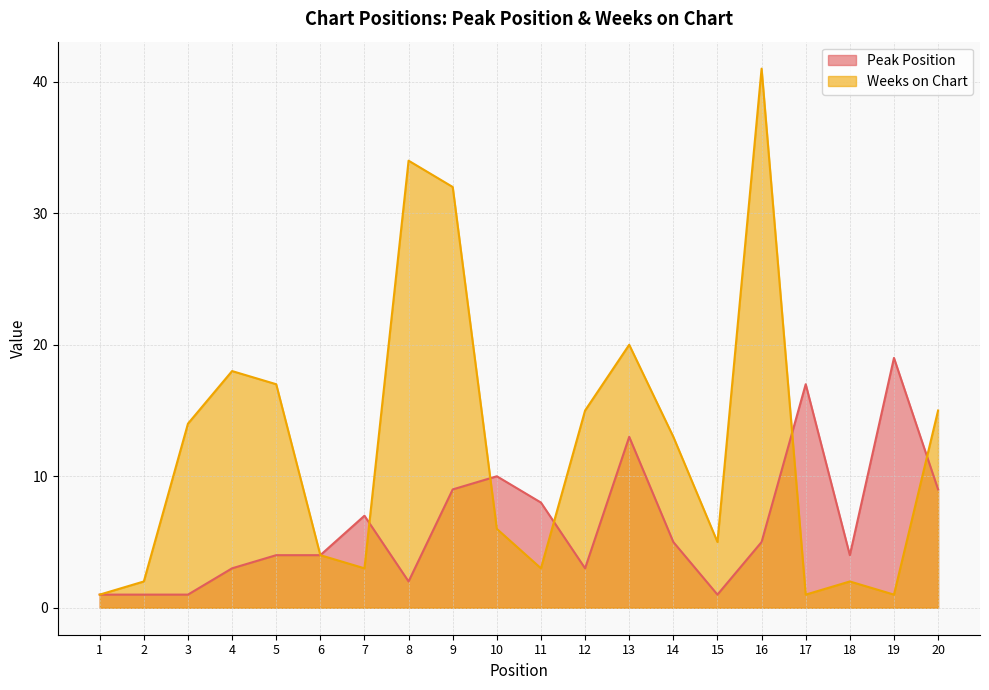

Where do Weeks on Chart and Peak Position first cross each other?

7 and 8